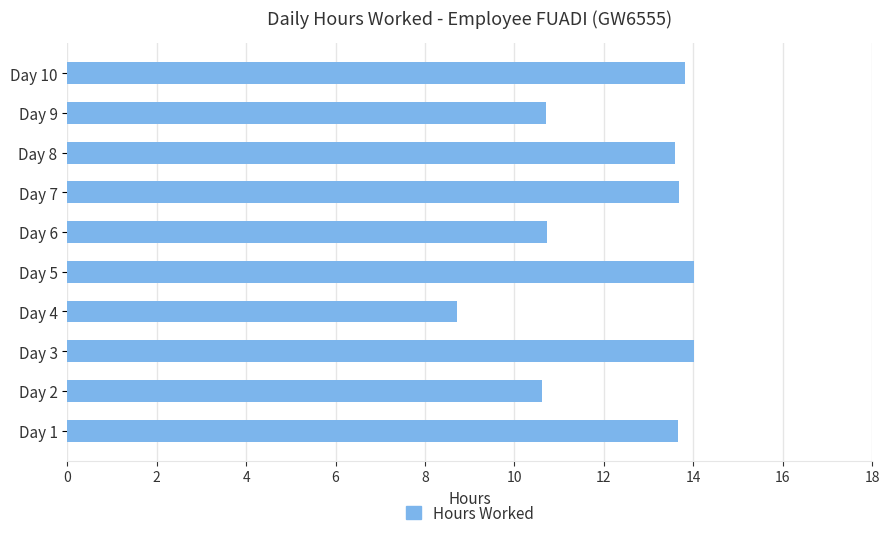

True or false: the data shows 13.8 at Day 10.

True